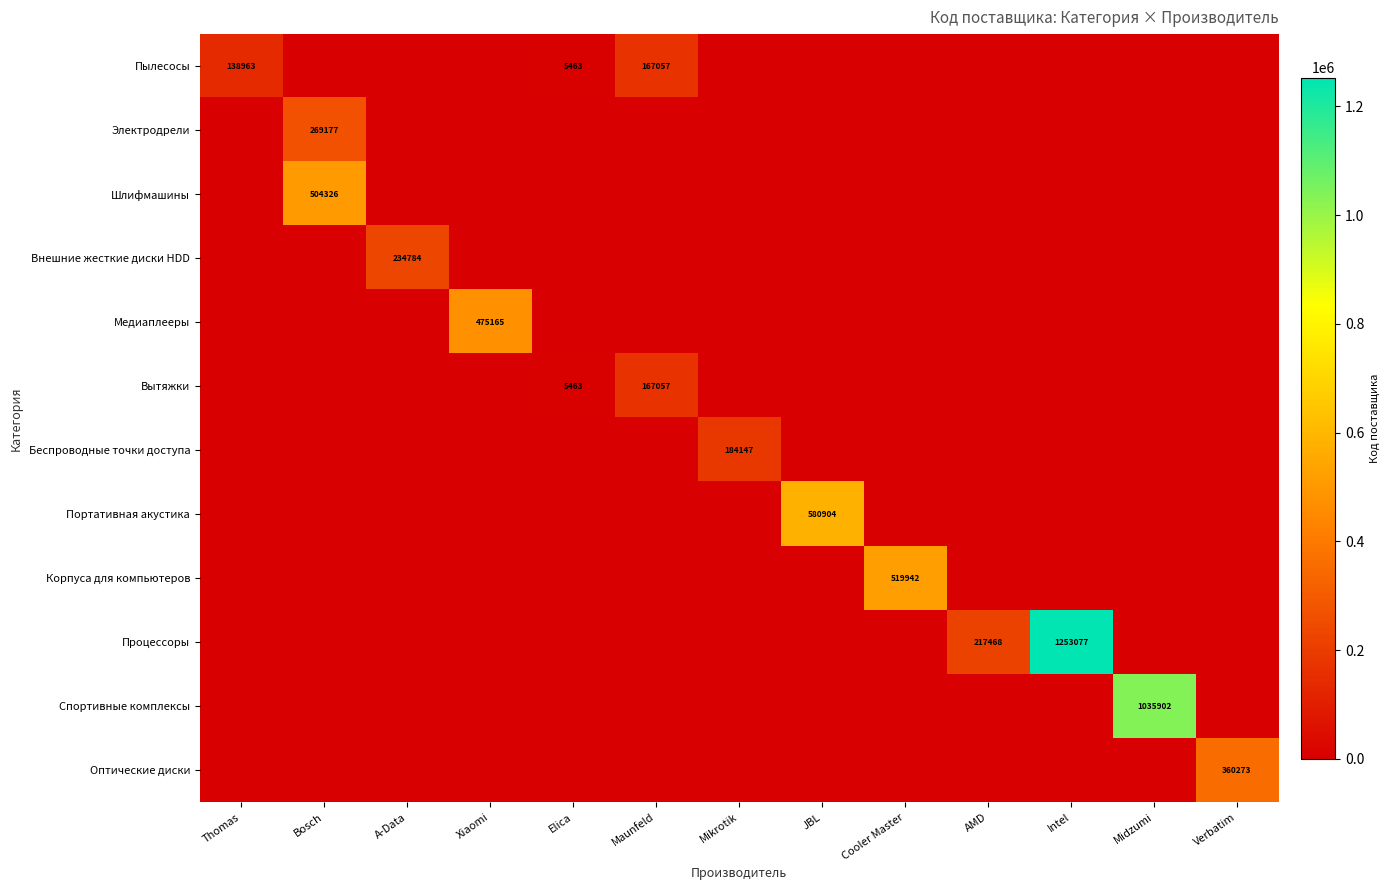

The value of Портативная акустика at Verbatim is 318251. True or false?

False